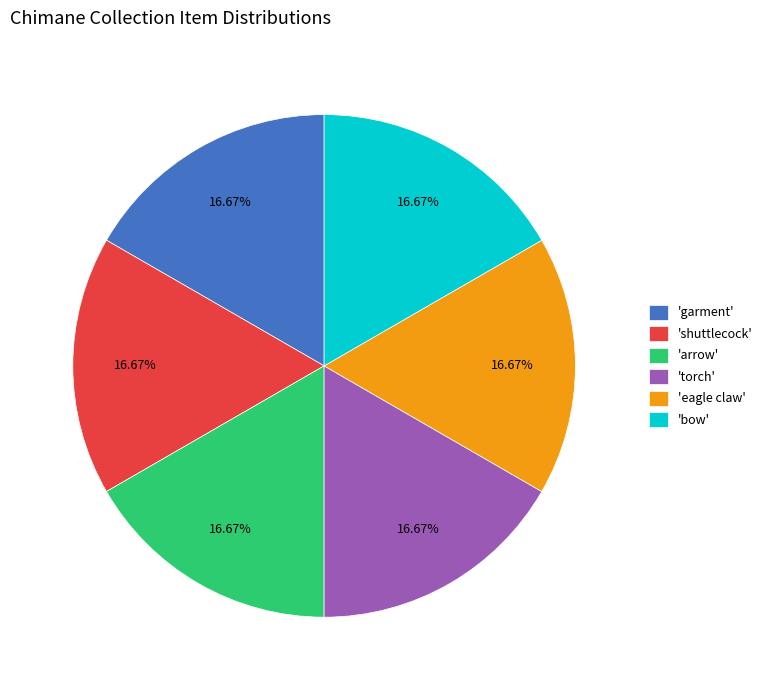

Count the number of slices in the pie.

6